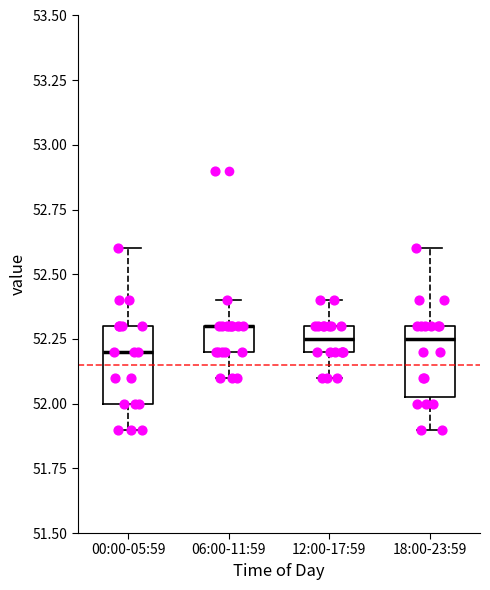

Reading left to right, transcribe this box plot: for each box, give where its median line is, the range the box spans, and where its two whiskers end, as read against the y-axis. The values are not printed on the chart, so give them approximately, as read against the axis.

00:00-05:59: median 52.20, box 52.00 to 52.30, whiskers 51.90 to 52.60
06:00-11:59: median 52.30 (drawn on the box's upper edge), box 52.20 to 52.30, whiskers 52.10 to 52.40
12:00-17:59: median 52.25, box 52.20 to 52.30, whiskers 52.10 to 52.40
18:00-23:59: median 52.25, box 52.05 to 52.30, whiskers 51.90 to 52.60